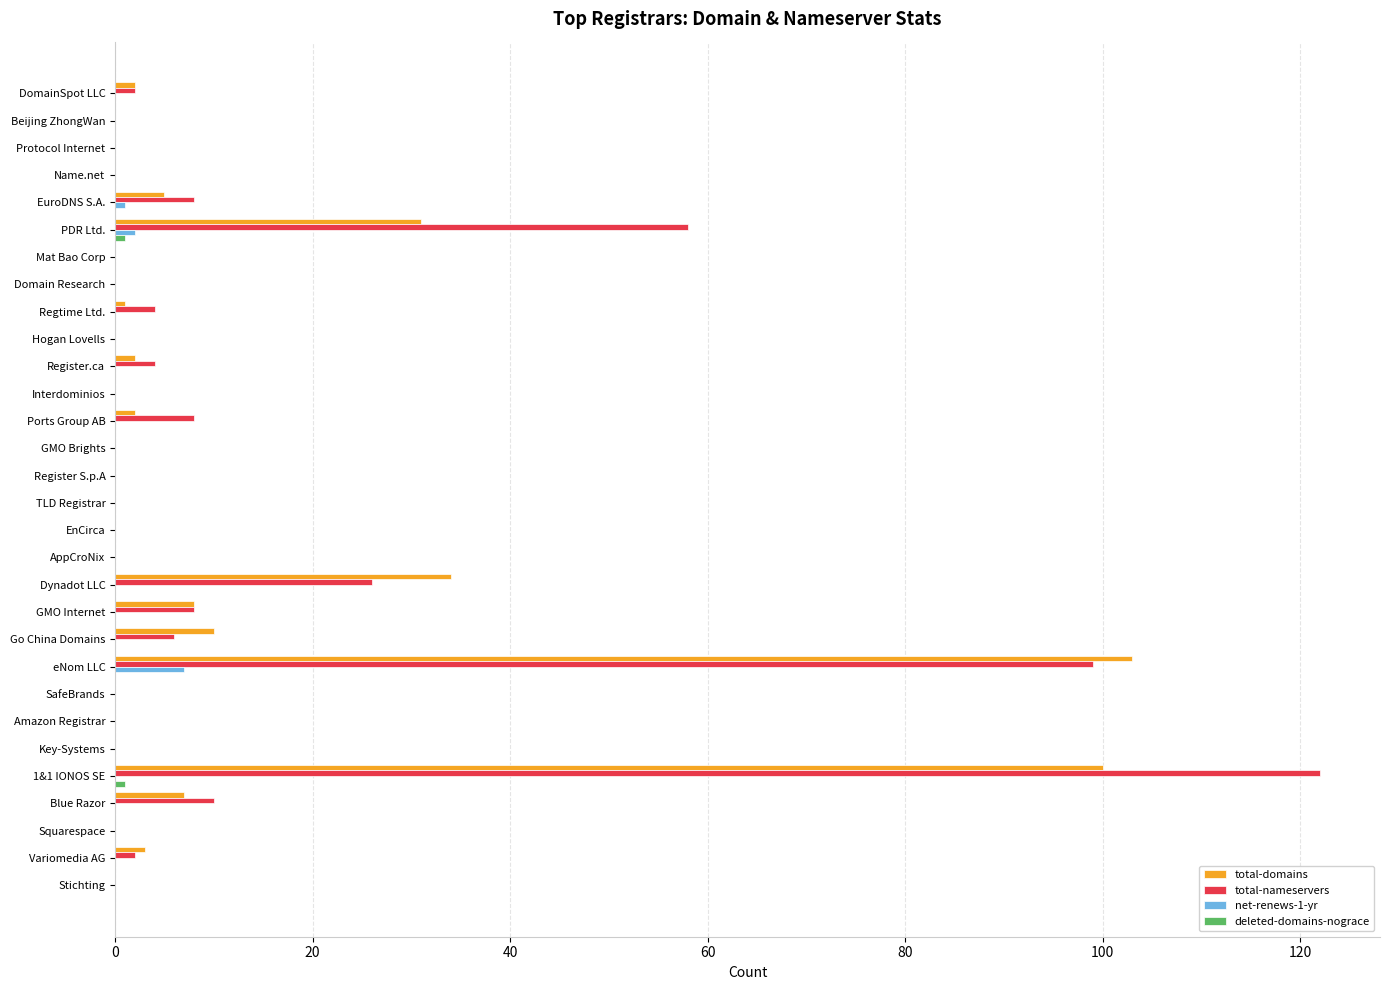

At which label does total-domains reach its peak?

eNom LLC